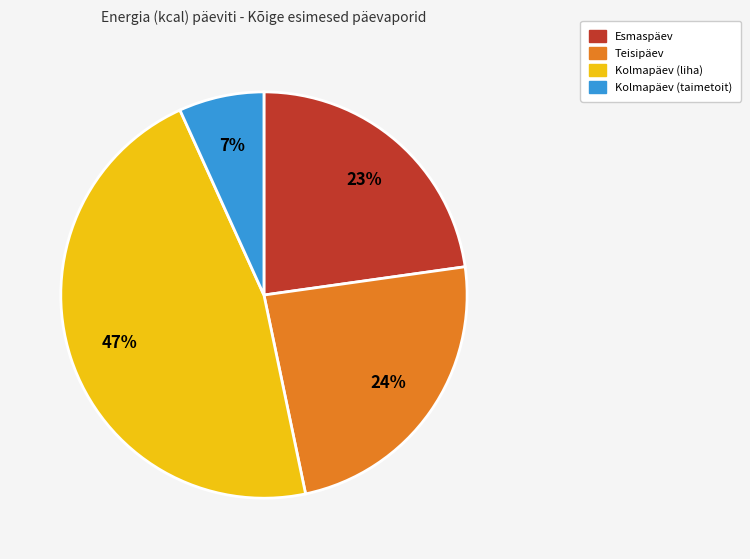

Is there any slice that represents more than half of the pie?

No